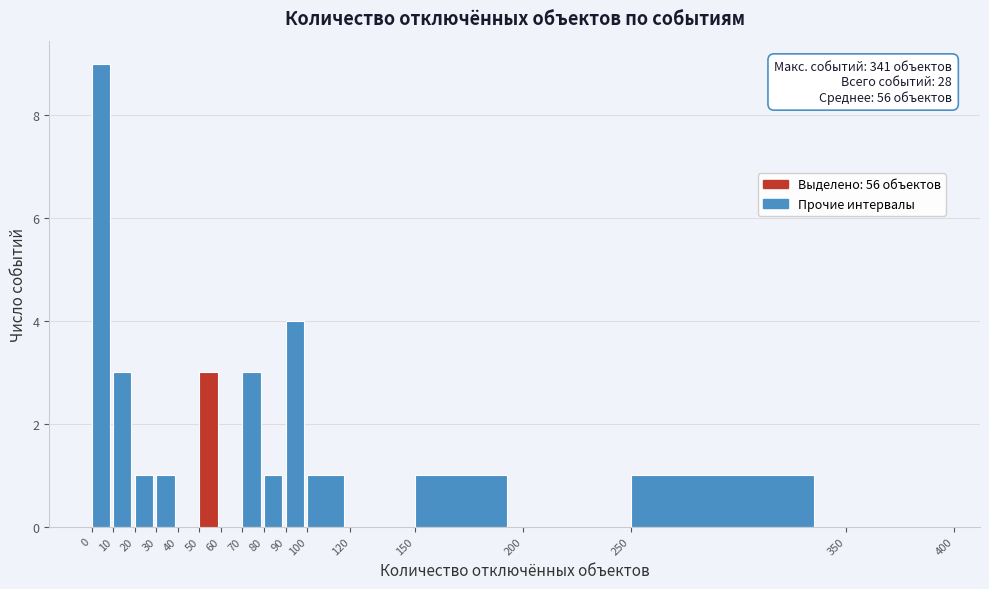

Over which range of the x-axis is the bar tallest?

0 to 10